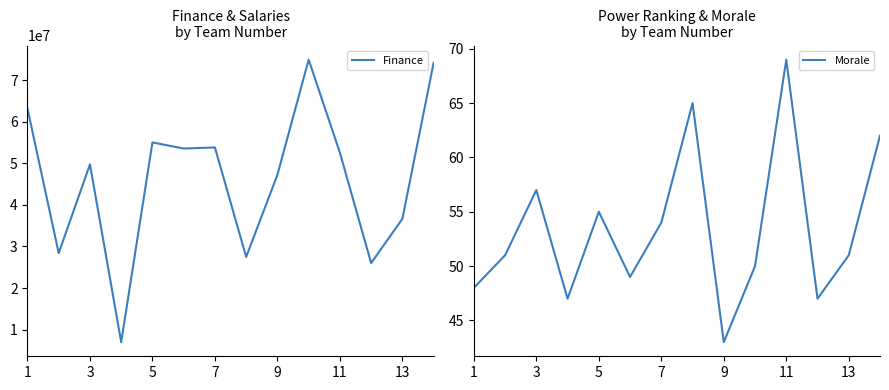

How many series are shown in this chart?

2